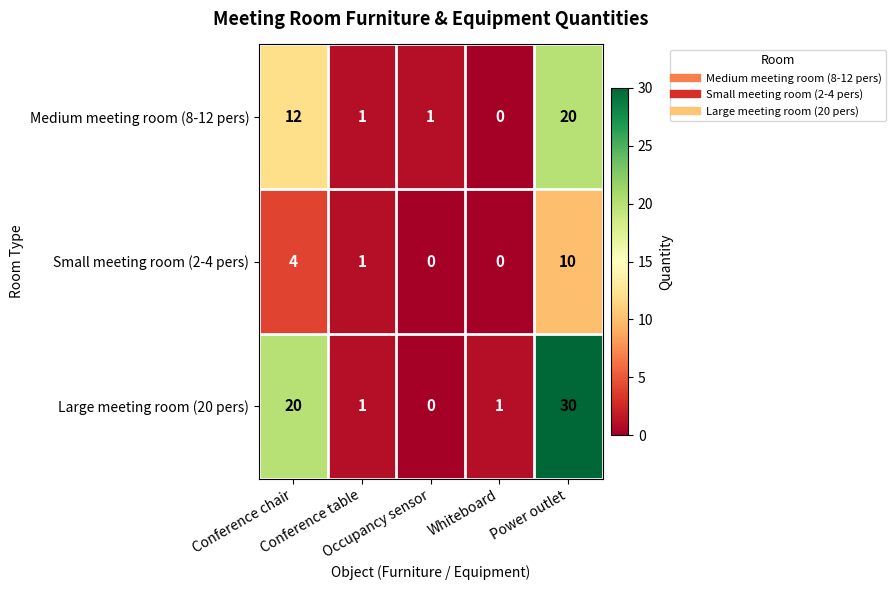

What is the total value across all series at Conference table?

3